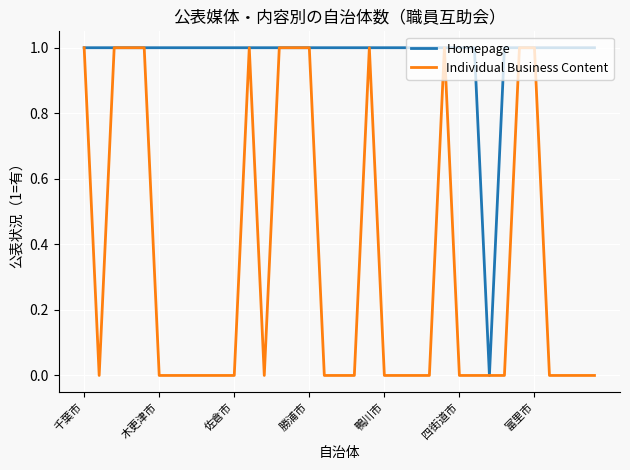

List the series in order of their overall mean, lowest first.

Individual Business Content, Homepage